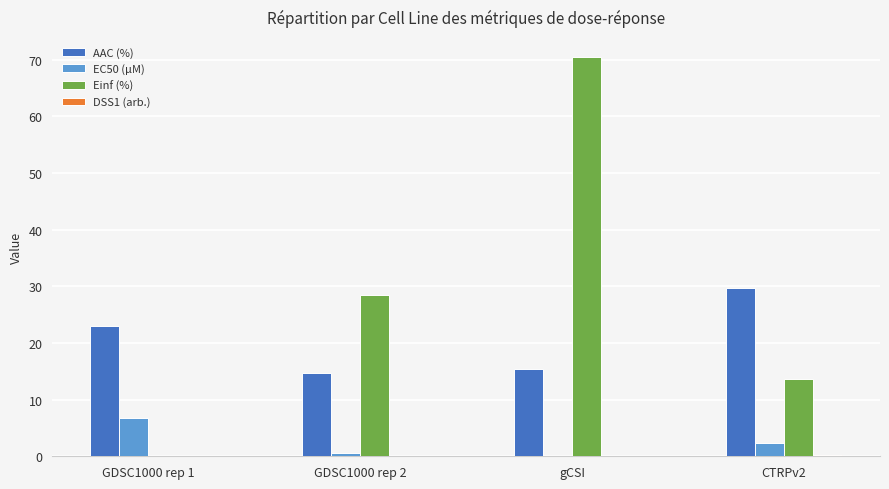

Which series has the largest range (max minus min)?

Einf (%)